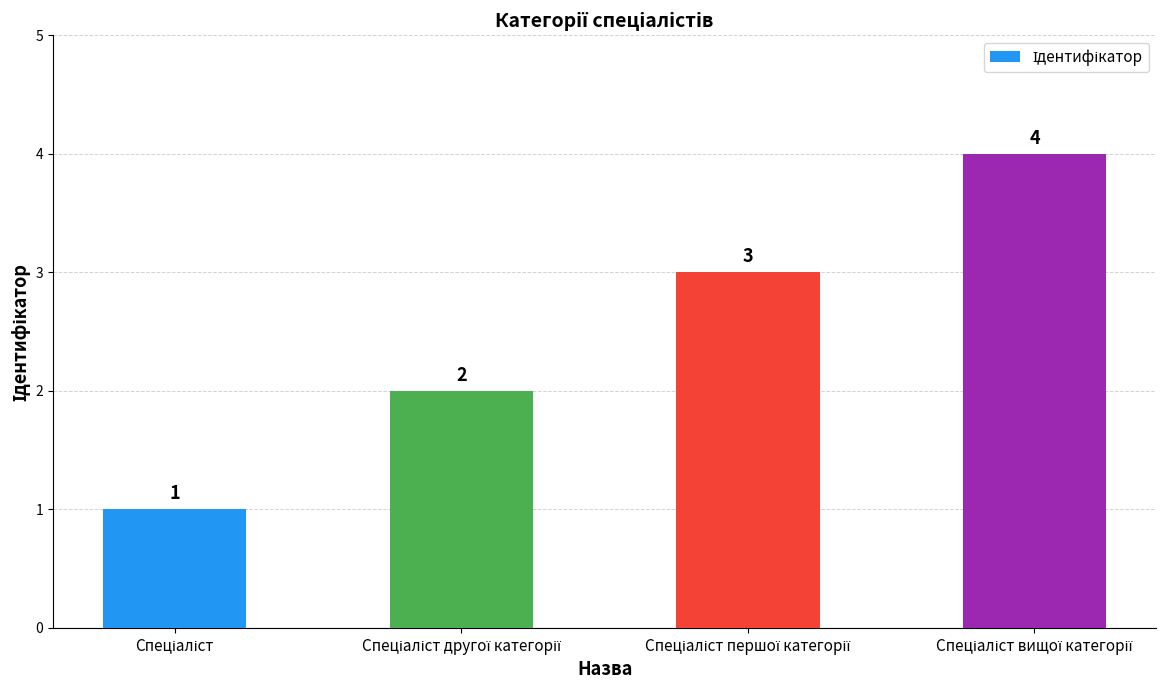

Count the number of categories in the chart.

4